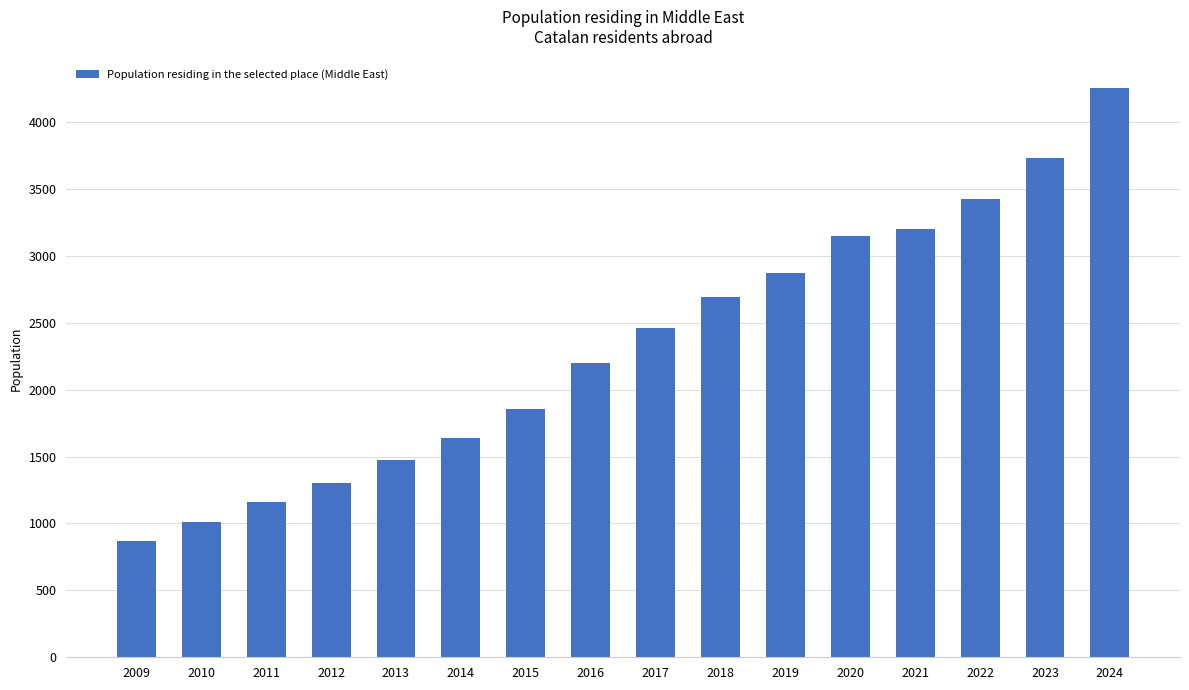

Are the bars horizontal?

No